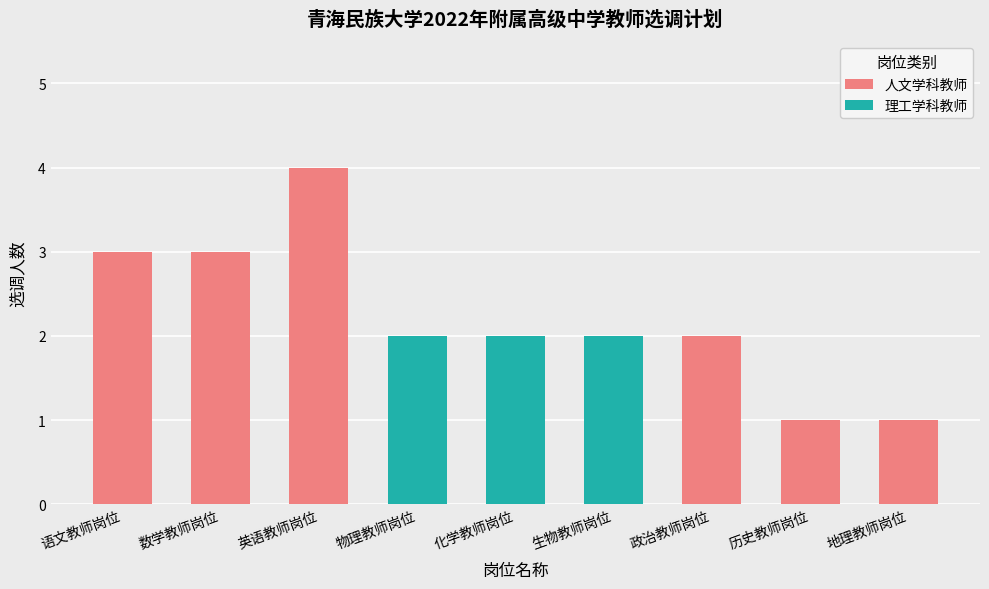

Reading left to right, transcribe all the data shown in this chart.

3	3	4	2	2	2	2	1	1